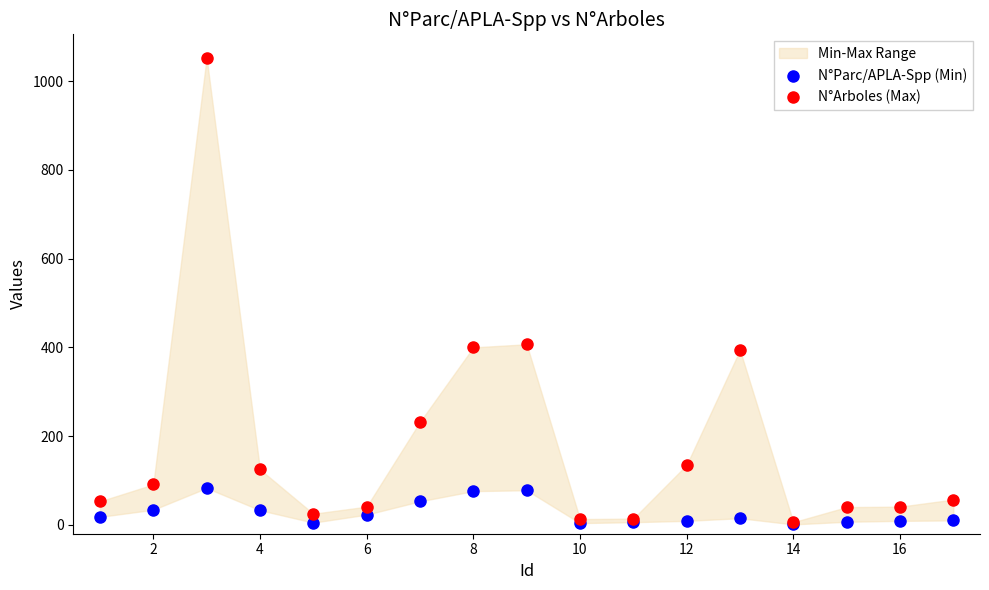

Which series reaches the minimum Y coordinate?

N°Parc/APLA-Spp (Min)